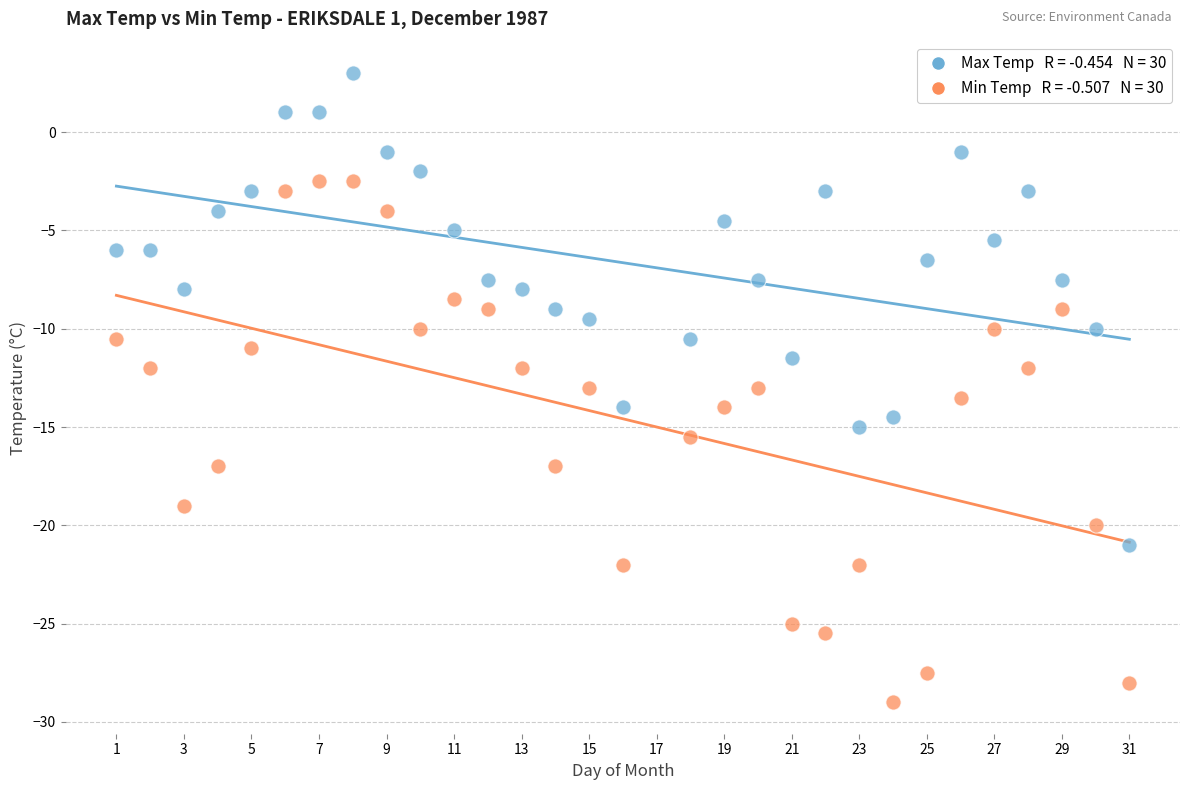

Across all data points, what is the range of X values (max minus min)?

30.0